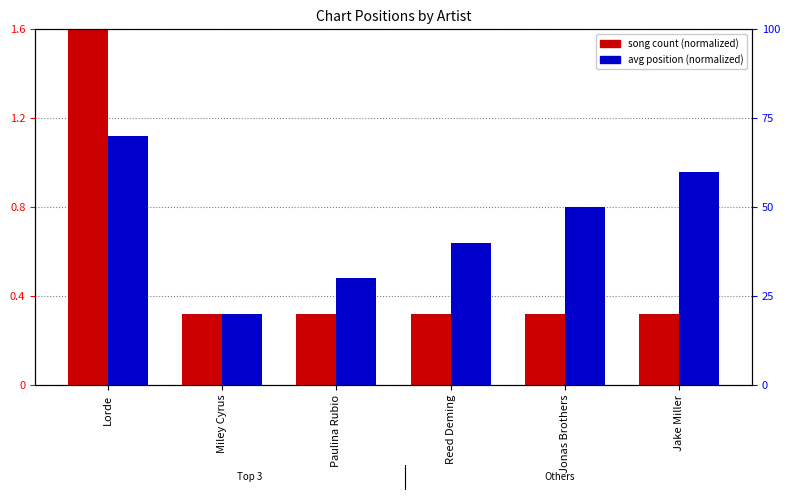

What is the difference between the maximum and minimum values in the song count (normalized) series?

1.3